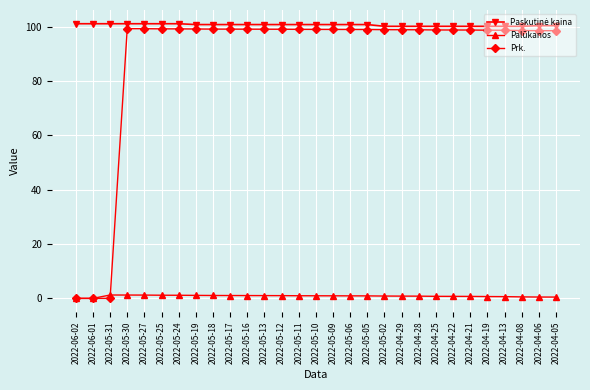

True or false: Palūkanos and Prk. intersect in this chart.

True